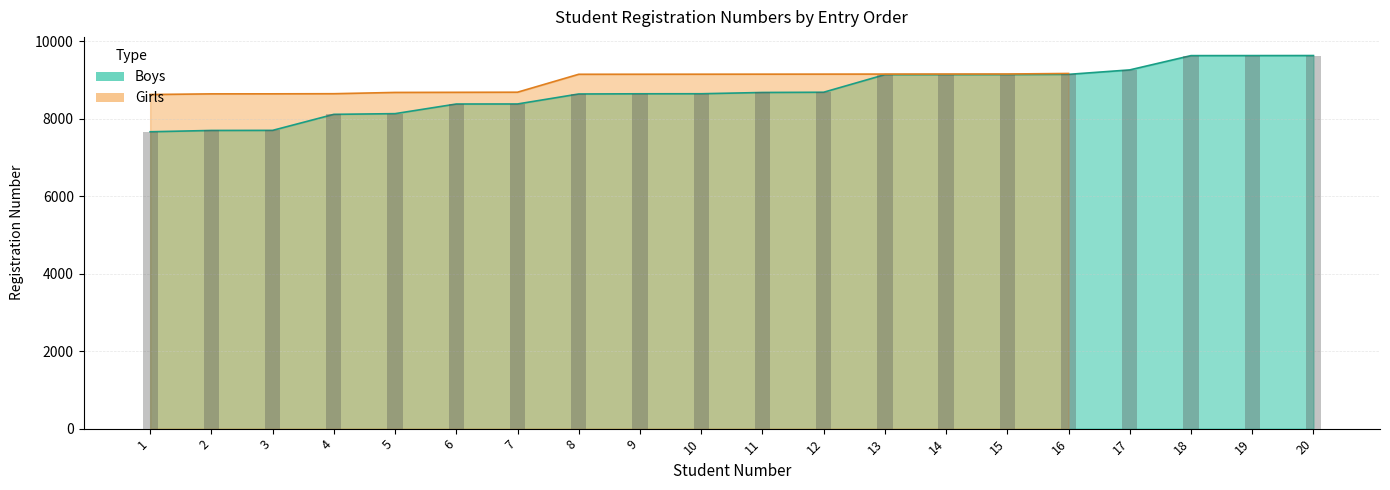

What is the minimum value shown in the chart?

7668